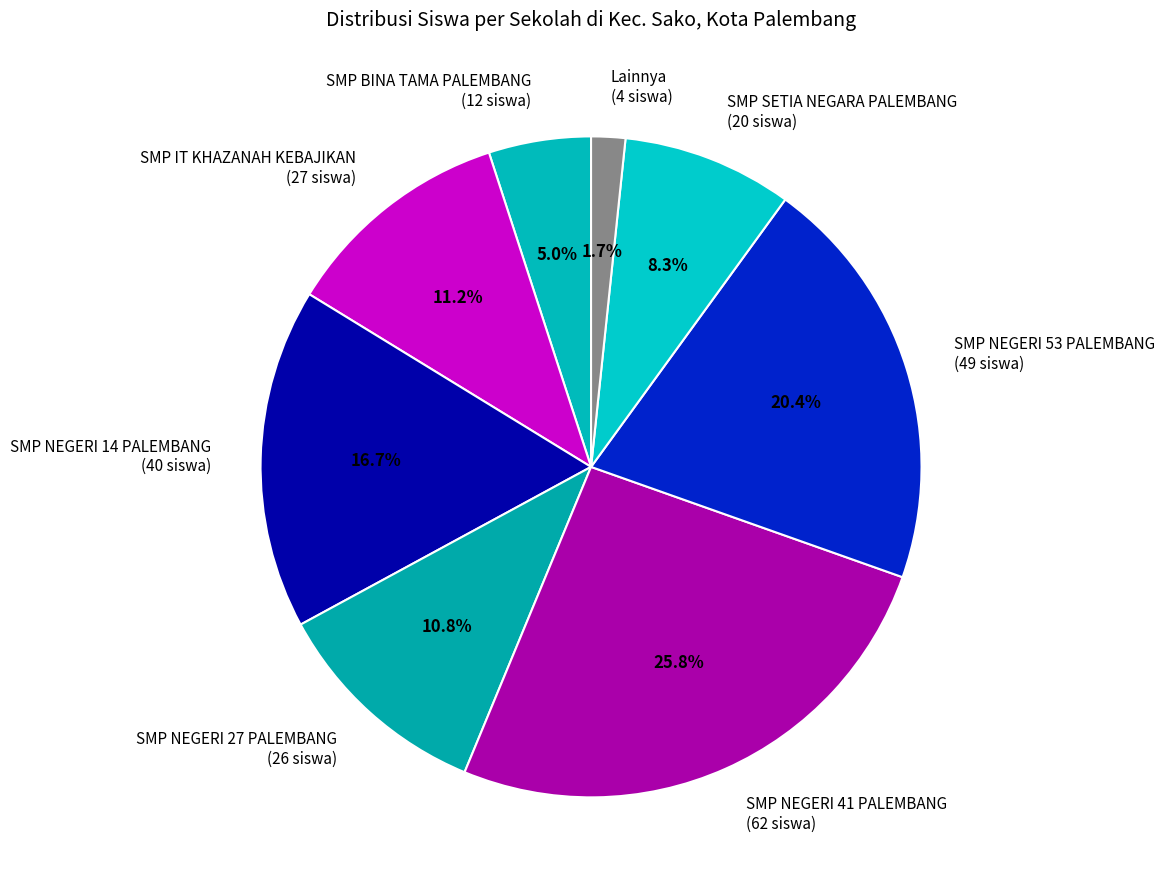

Which slice is the smallest?

Lainnya (4 siswa)